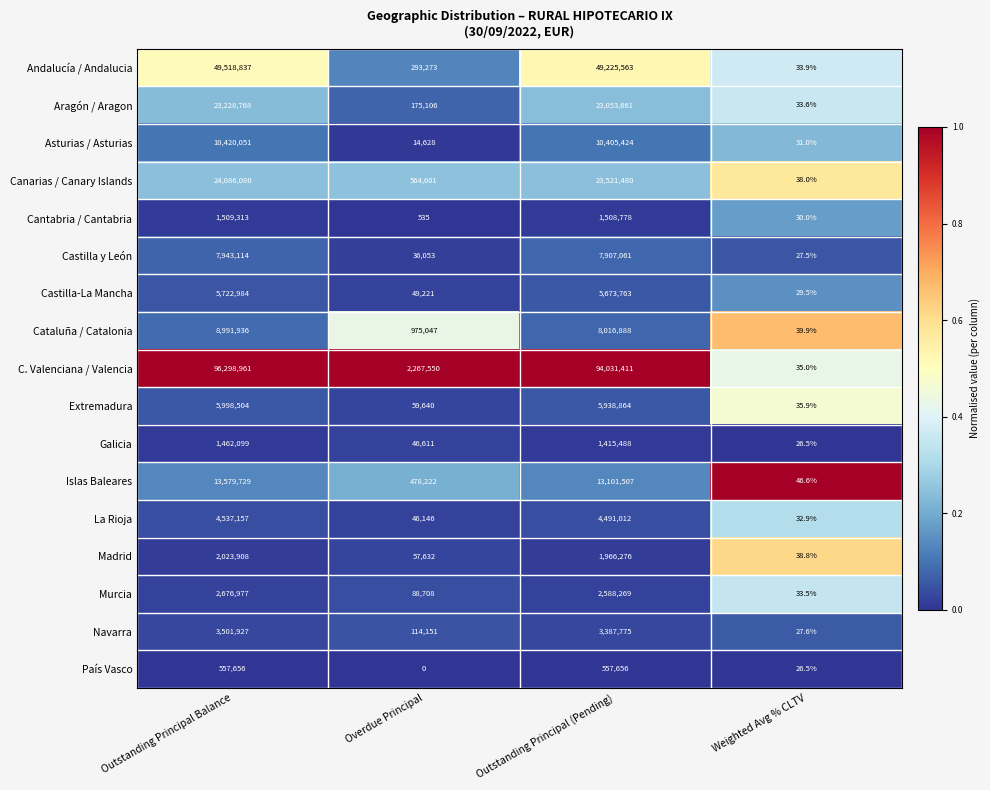

What is the minimum value for Castilla y León?

27.5